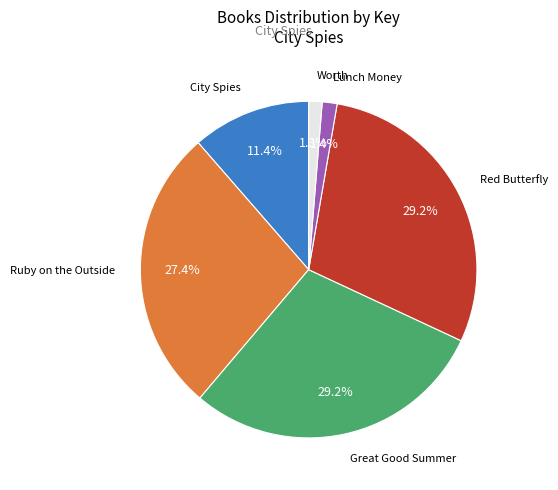

Is there a majority slice in this chart?

No